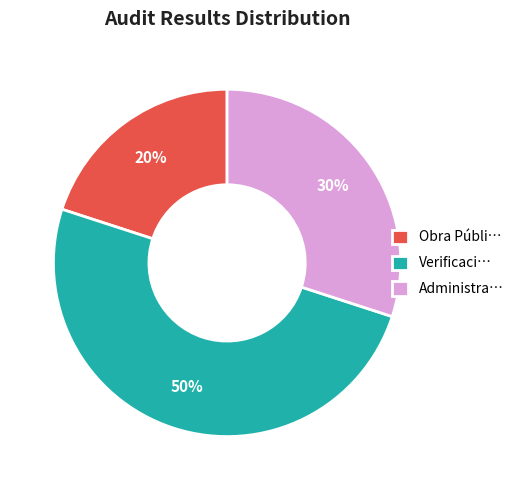

Does Administra… account for over 50% of the chart?

No